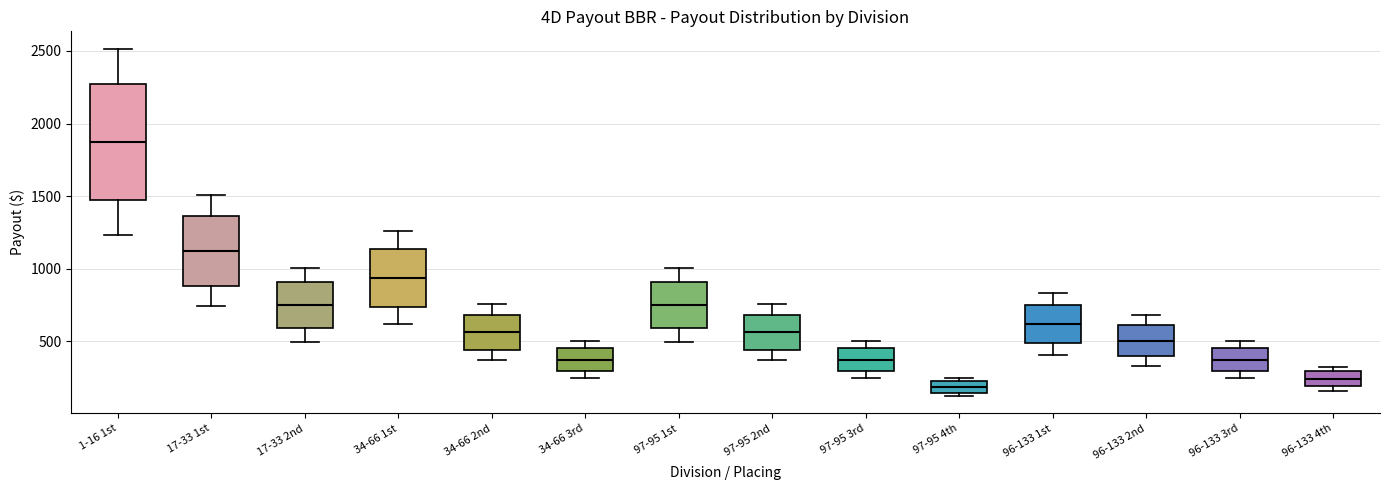

Comparing the boxes themselves (not the whiskers), which one is the tallest?

1-16 1st